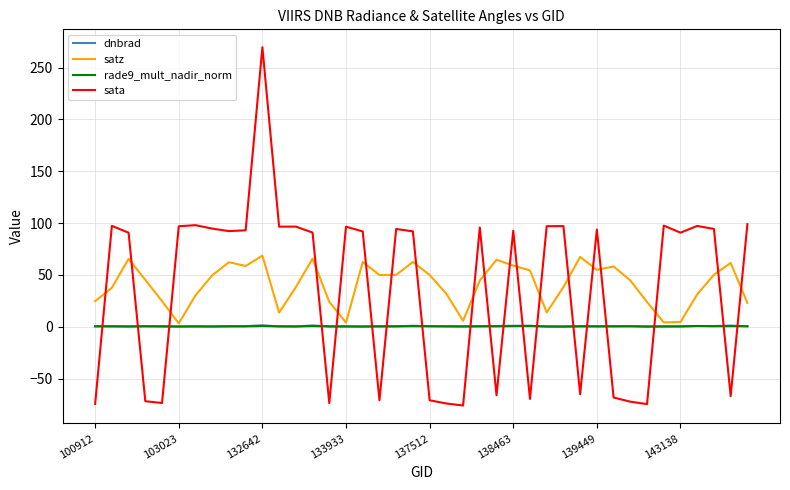

How many lines are shown in the chart?

4